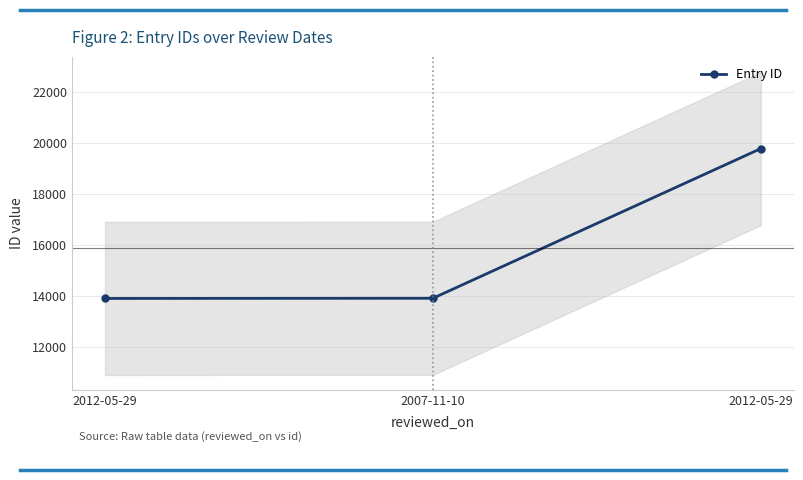

Reading left to right, transcribe all the data shown in this chart.

2012-05-29=13911	2007-11-10=13918	2012-05-29=19785